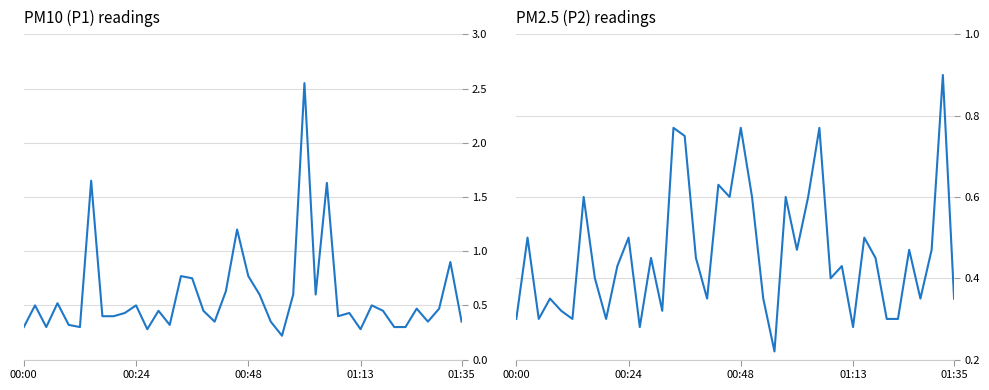

Reading left to right, what are all the values shown in this chart?

P1: 0.3	0.5	0.3	0.5	0.3	0.3	1.6	0.4	0.4	0.4	0.5	0.3	0.5	0.3	0.8	0.8	0.5	0.3	0.6	1.2	0.8	0.6	0.3	0.2	0.6	2.5	0.6	1.6	0.4	0.4	0.3	0.5	0.5	0.3	0.3	0.5	0.3	0.5	0.9	0.3
P2: 0.3	0.5	0.3	0.3	0.3	0.3	0.6	0.4	0.3	0.4	0.5	0.3	0.5	0.3	0.8	0.8	0.5	0.3	0.6	0.6	0.8	0.6	0.3	0.2	0.6	0.5	0.6	0.8	0.4	0.4	0.3	0.5	0.5	0.3	0.3	0.5	0.3	0.5	0.9	0.3